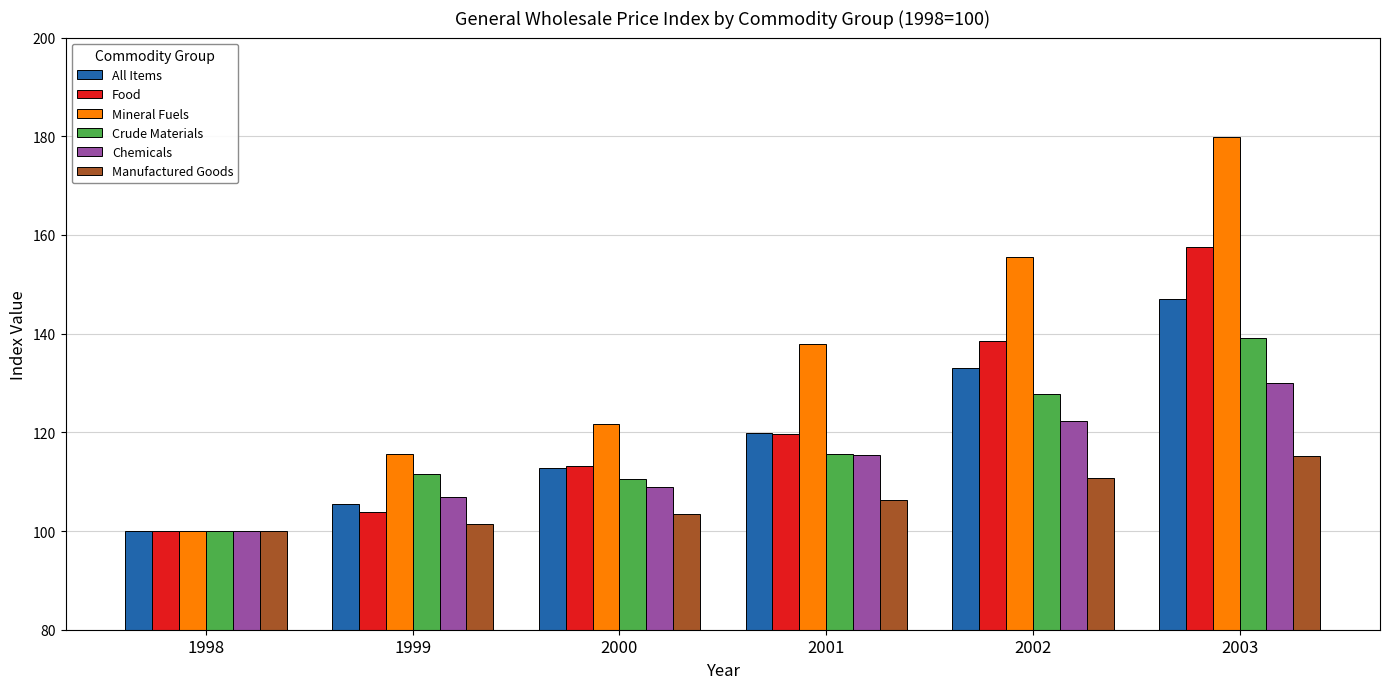

How many groups of bars are there?

6